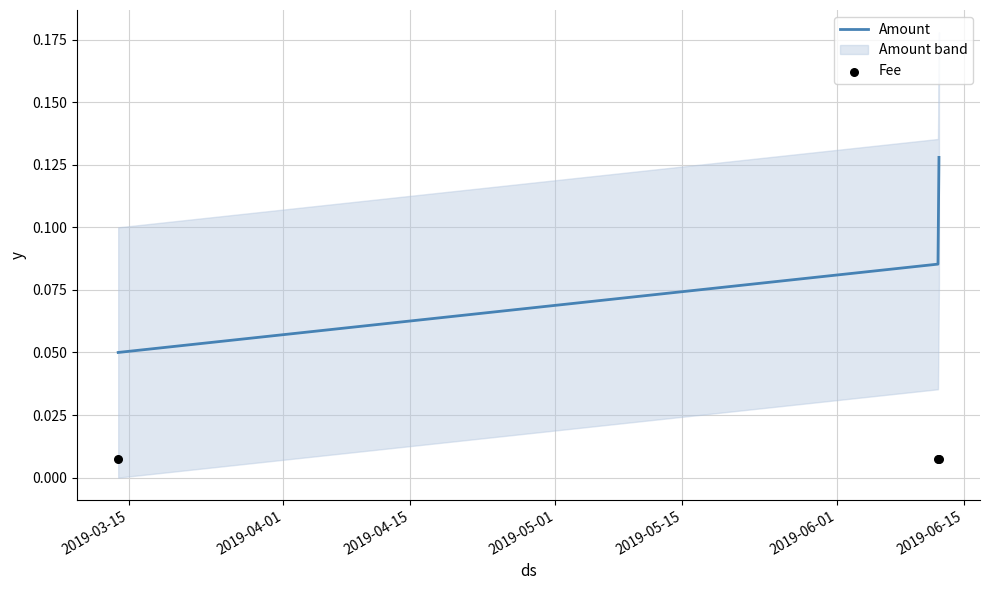

At how many categories does at least one series exceed 0?

3